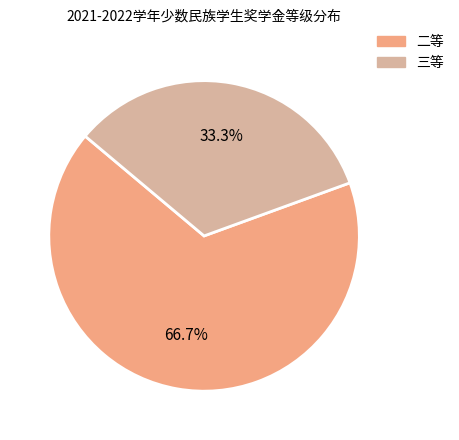

How many slices are in this pie chart?

2